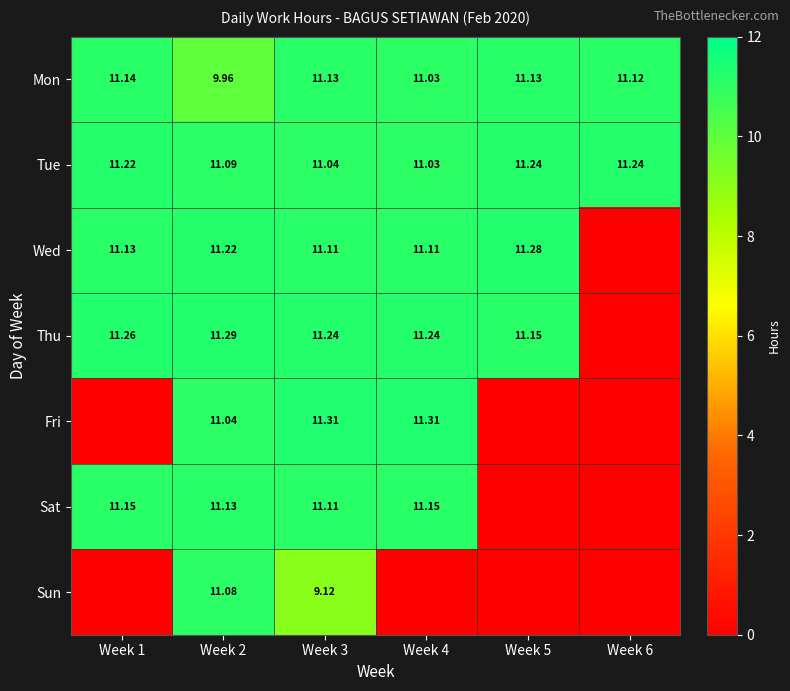

Which label corresponds to the smallest value in the chart?

Week 6